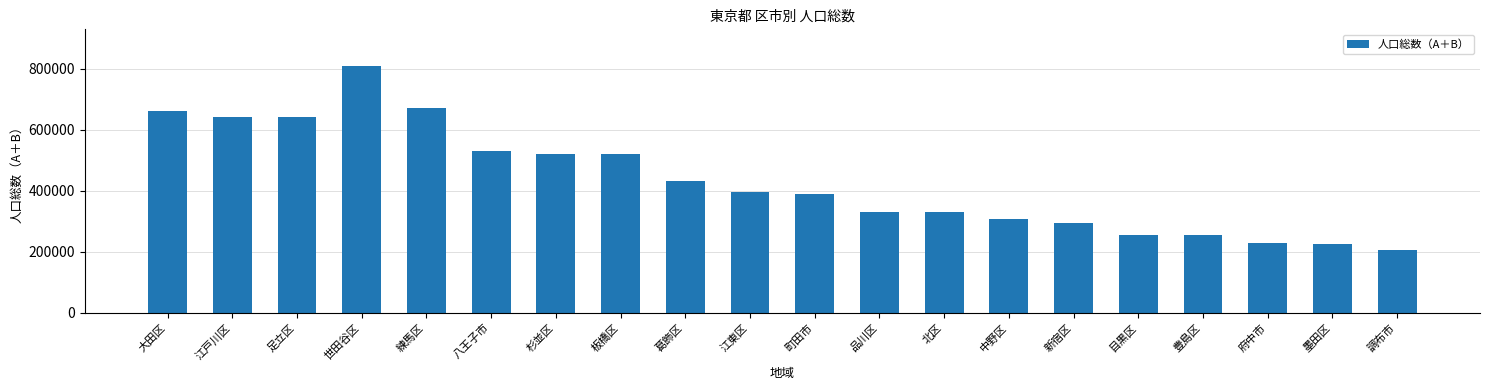

What is the approximate value at 調布市, to the nearest 10?

204870